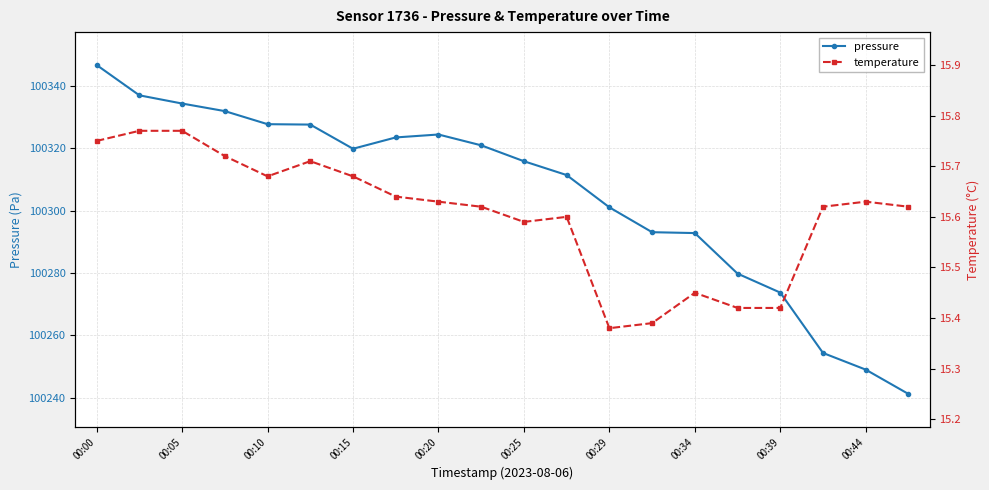

Reading left to right, list all the values displayed in this chart.

pressure: 100346.7	100336.9	100334.3	100331.9	100327.7	100327.6	100319.8	100323.4	100324.4	100320.9	100315.8	100311.4	100301.0	100293.1	100292.8	100279.8	100273.7	100254.3	100249.0	100241.2
temperature: 15.8	15.8	15.8	15.7	15.7	15.7	15.7	15.6	15.6	15.6	15.6	15.6	15.4	15.4	15.4	15.4	15.4	15.6	15.6	15.6